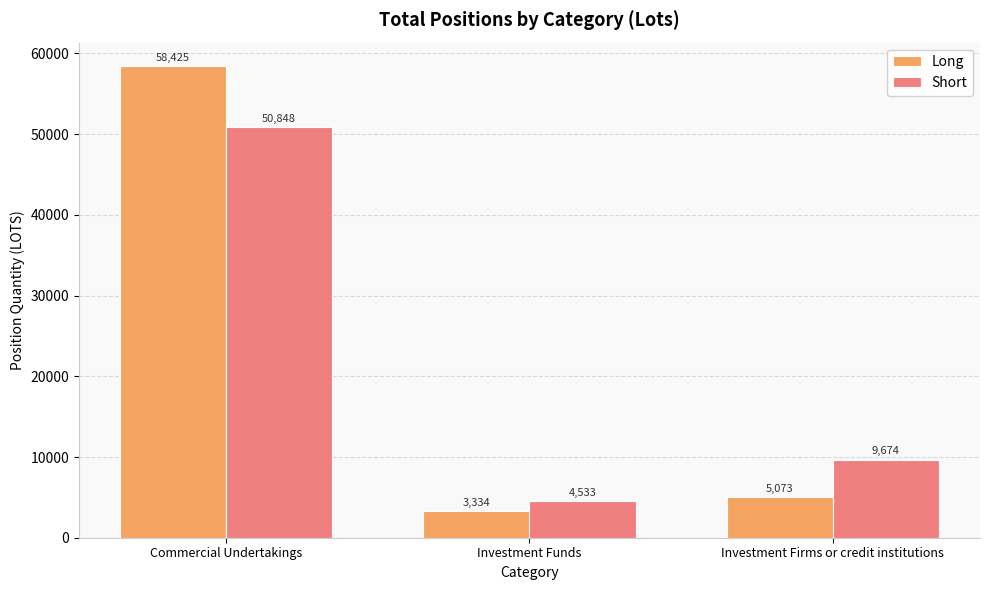

What is the sum of all Long values?

66832.8